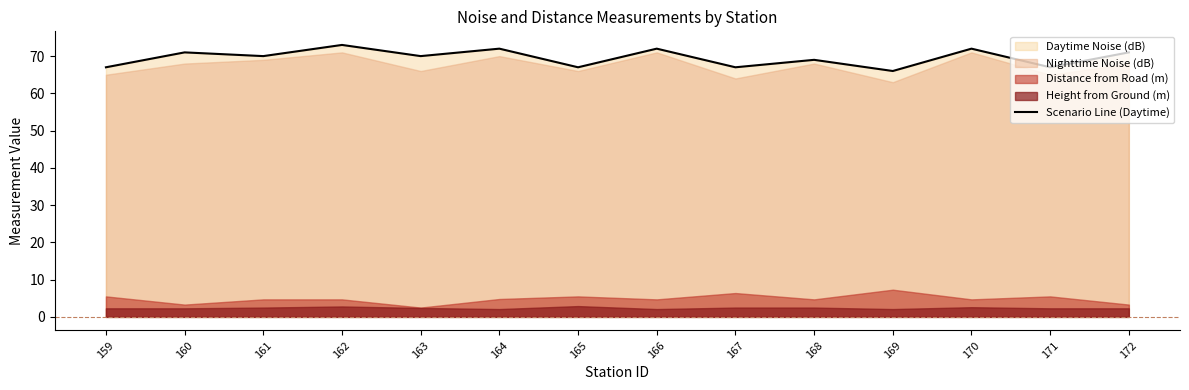

What is the minimum value for Scenario Line (Daytime)?

66